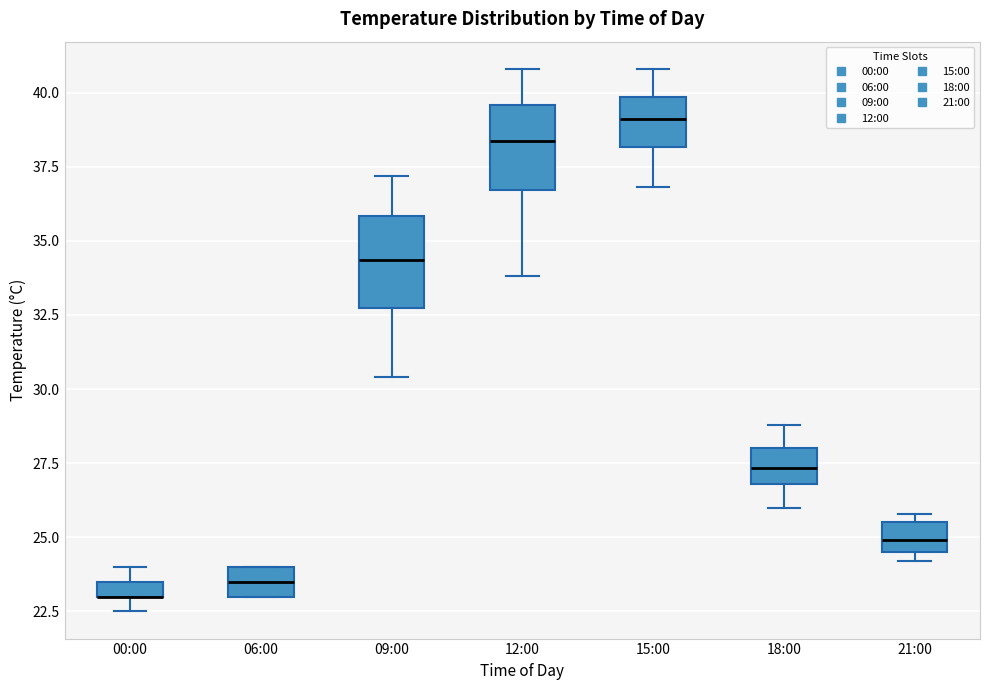

Where does the lower whisker of the box for 09:00 end on the y-axis? The values are not printed on the chart, so give them approximately, as read against the axis.

30.5